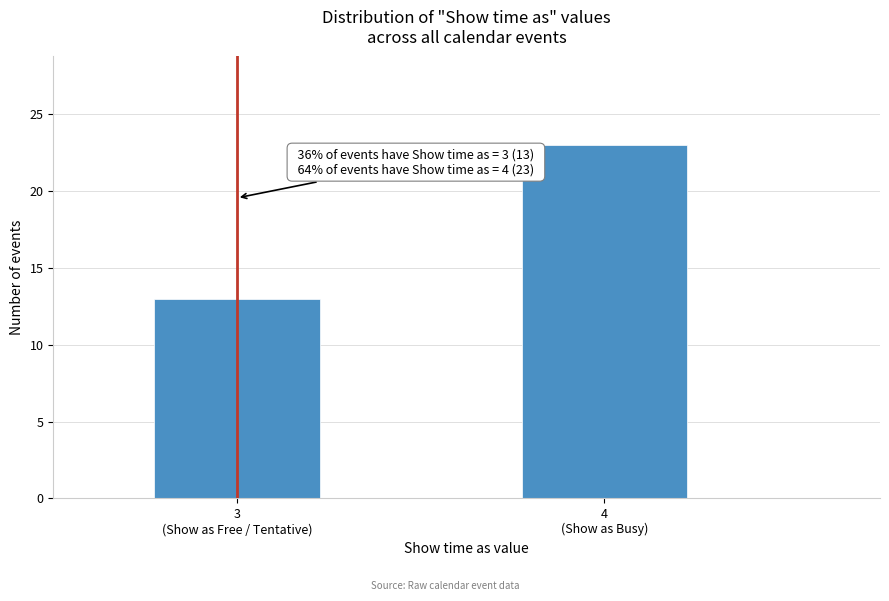

Reading left to right, list all the values displayed in this chart.

13	23